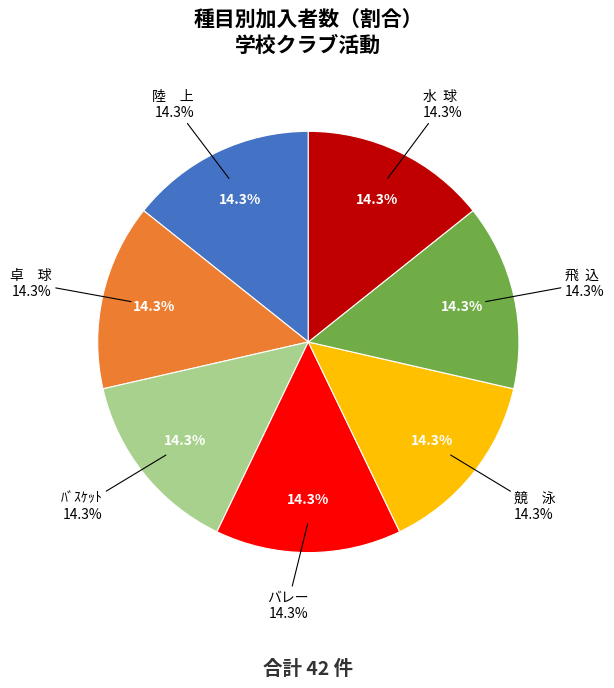

To the nearest percent, what portion does ﾊﾞｽｹｯﾄ represent?

14%